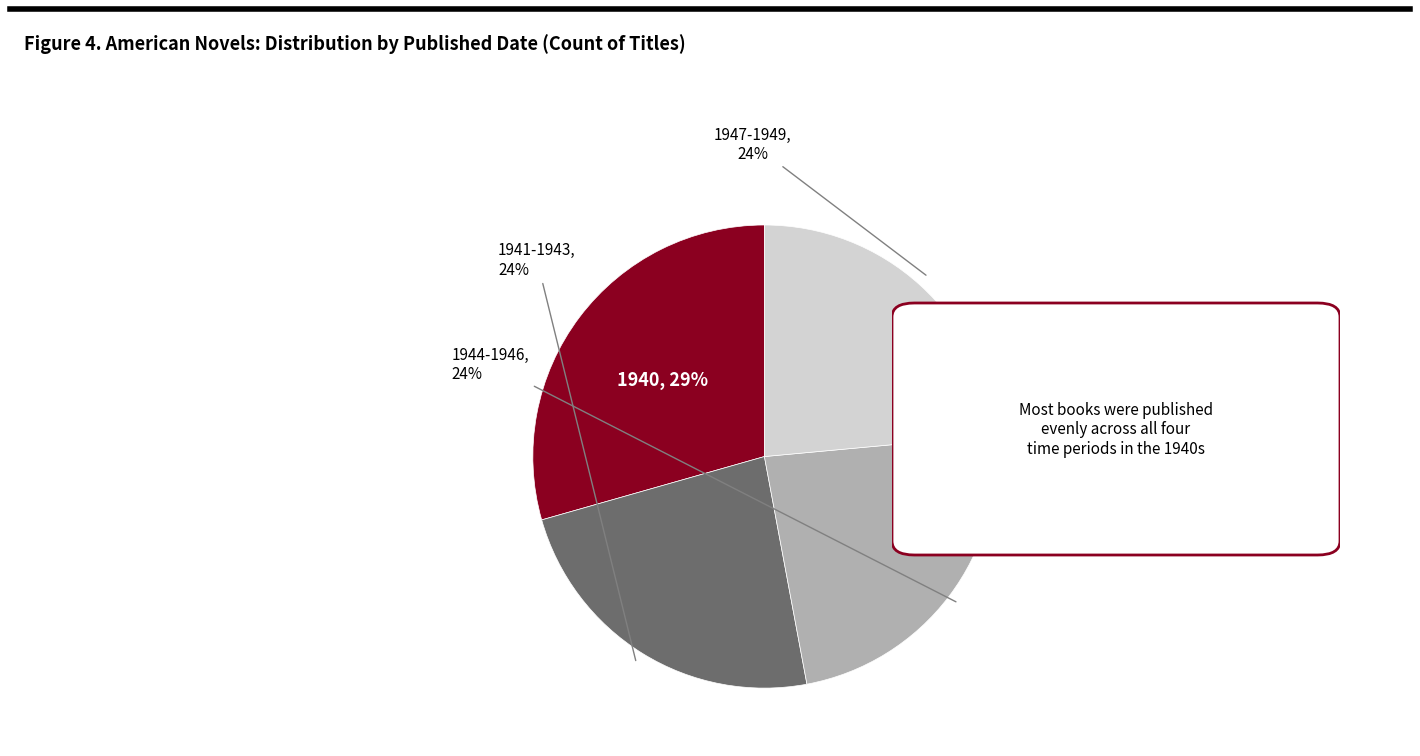

Does any single category account for the majority?

No